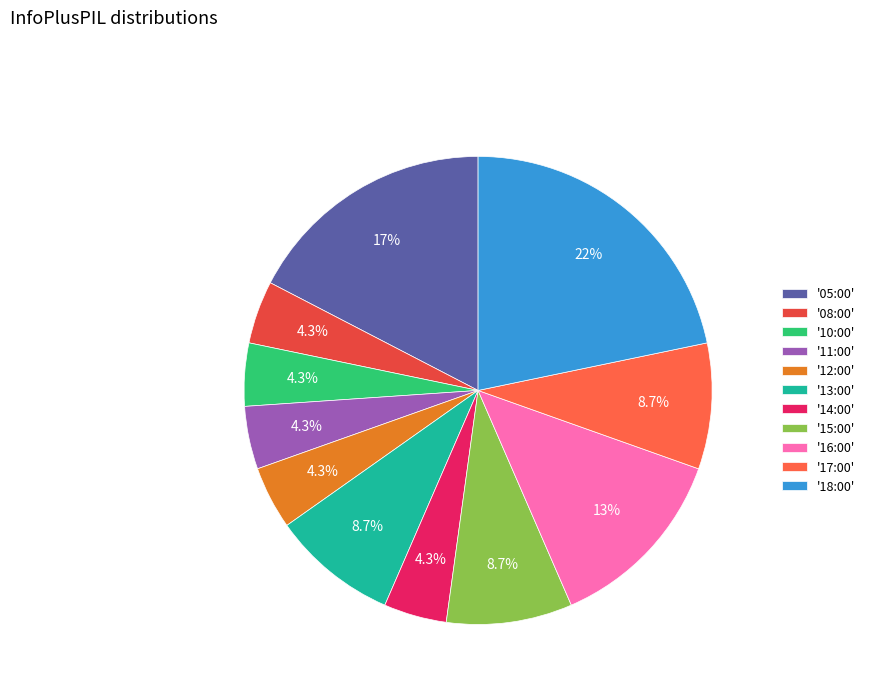

How many slices are in this pie chart?

11